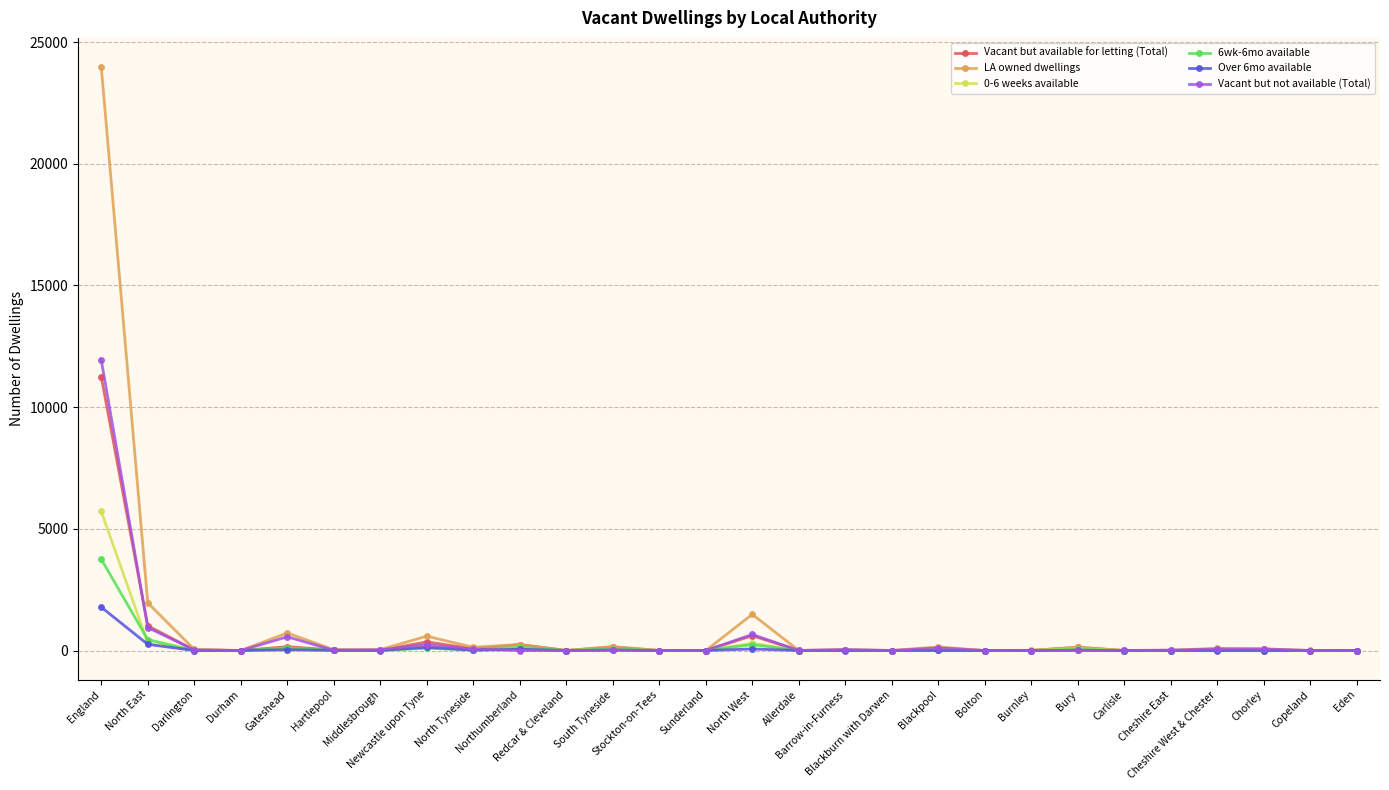

Which series changed the most between Gateshead and Northumberland?

Vacant but not available (Total)